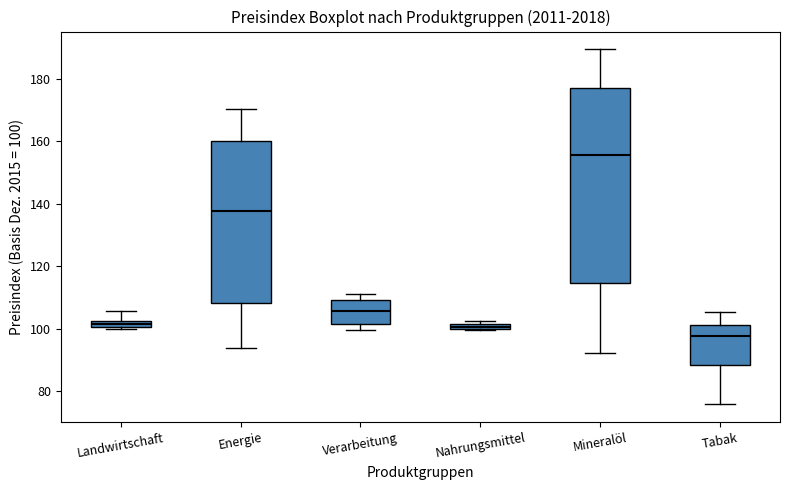

Where does the upper whisker of the box for Mineralöl end on the y-axis? The values are not printed on the chart, so give them approximately, as read against the axis.

190